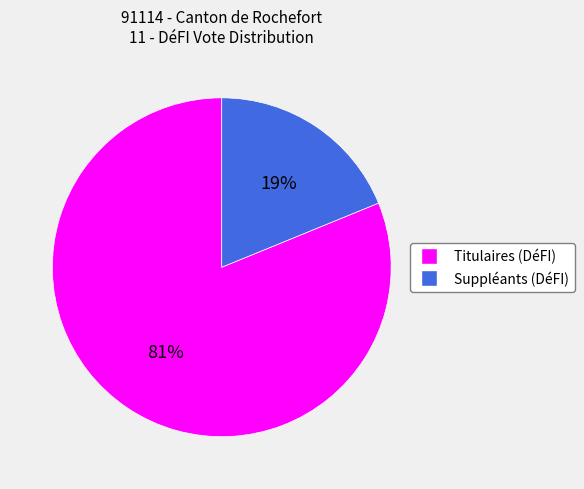

Is it true that Titulaires (DéFI) is 73% of the pie?

False